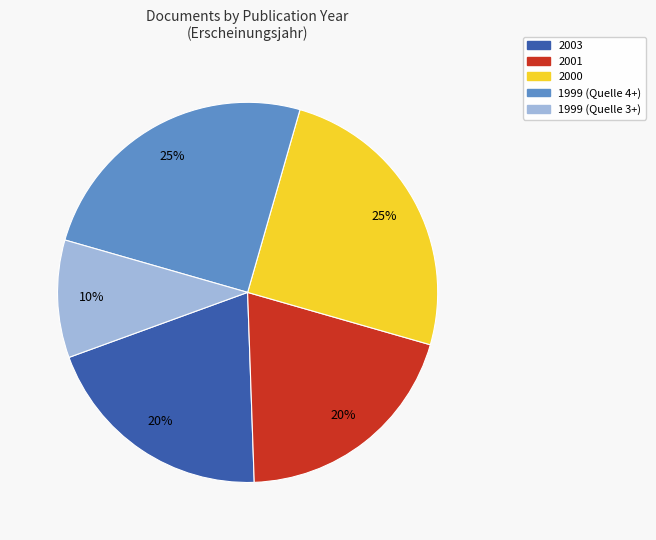

To the nearest percent, what is the average slice percentage?

20%